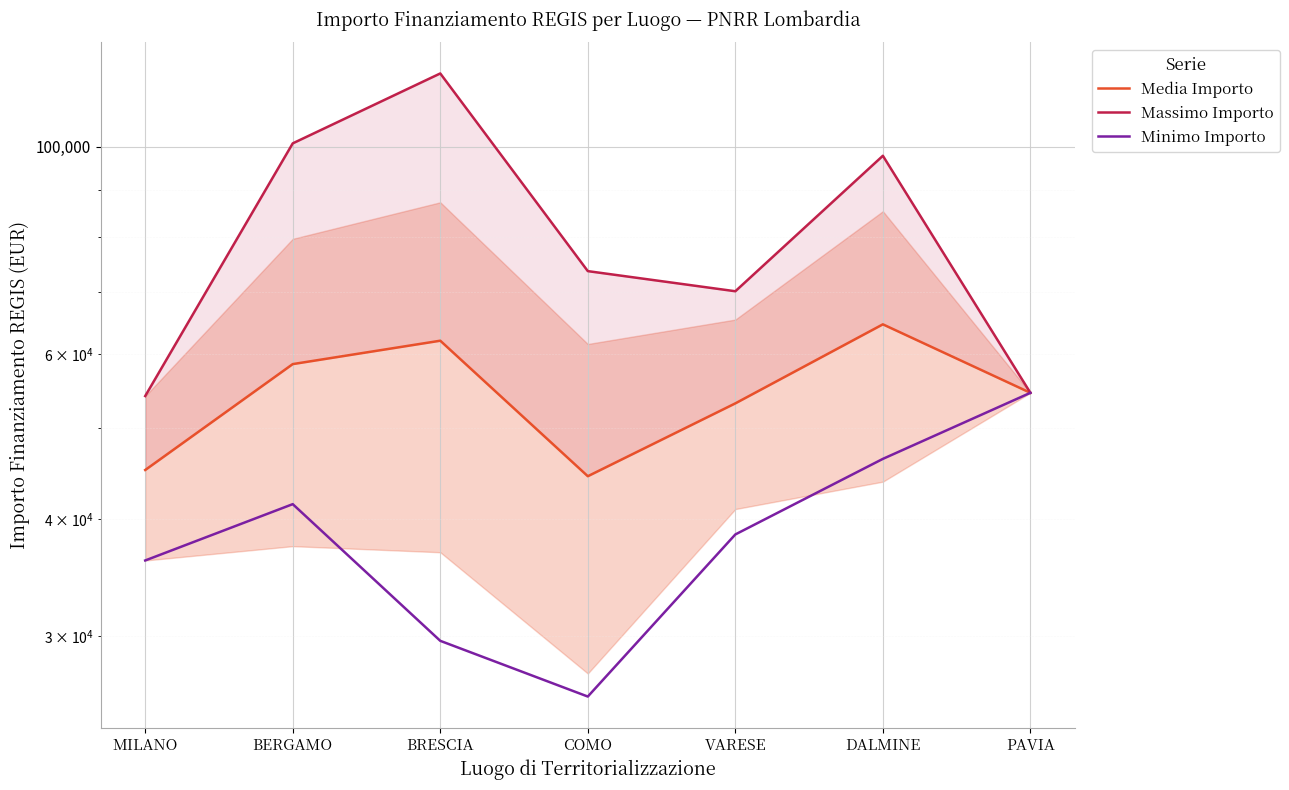

At which category does Massimo Importo reach its first local valley?

VARESE